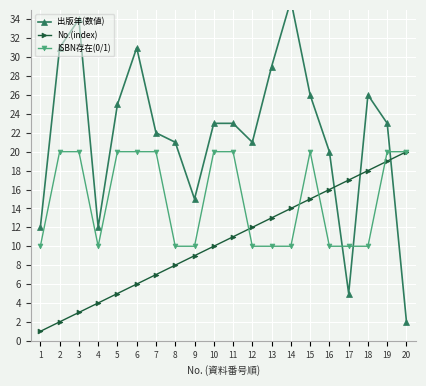

How many lines are shown in the chart?

3